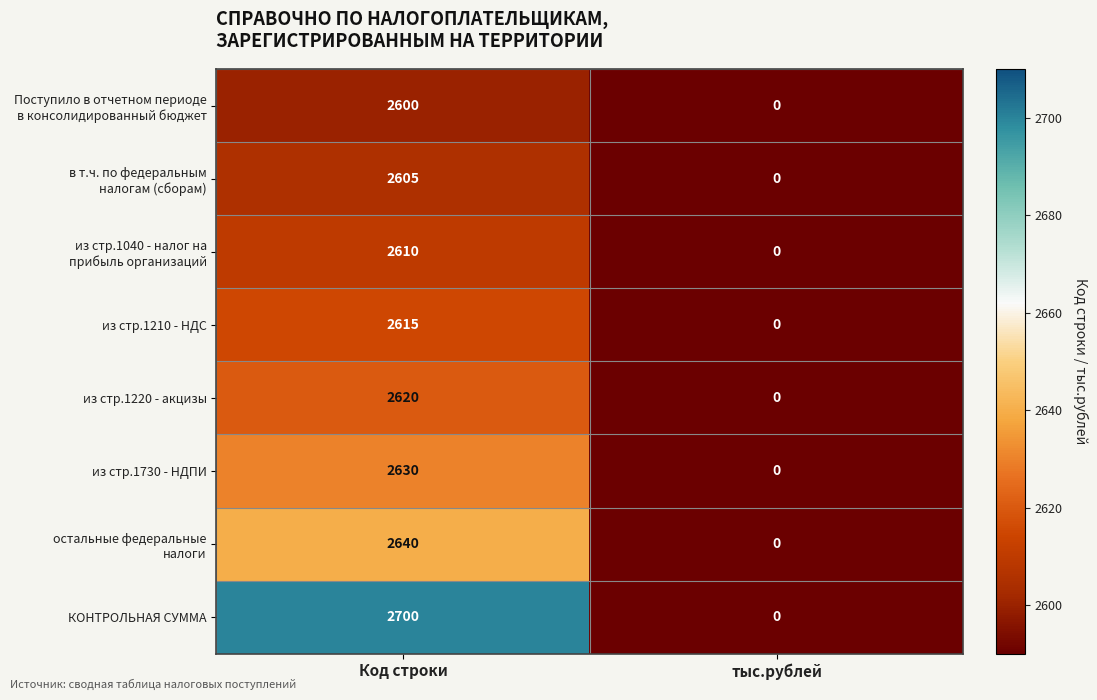

Which label corresponds to the largest value in the chart?

Код строки